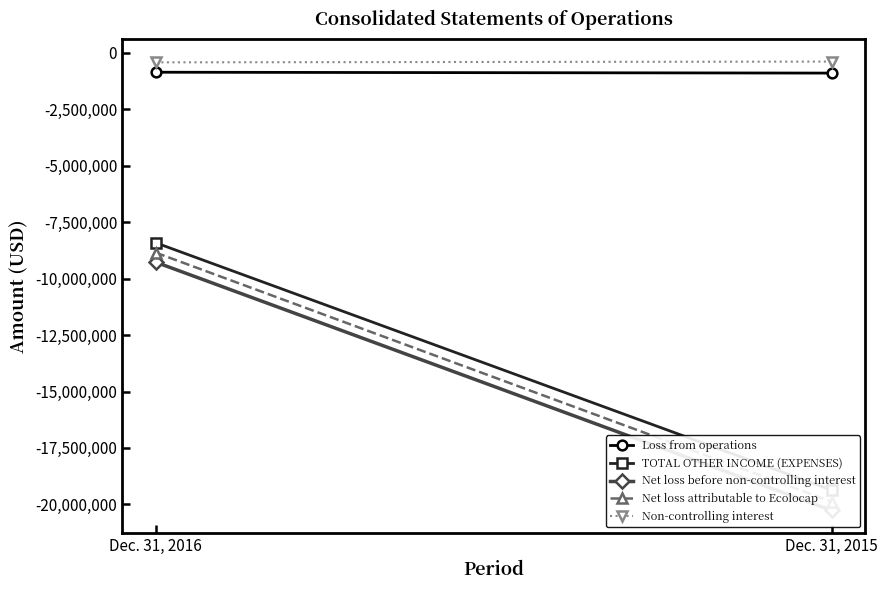

At which category is the sum across all series the highest?

Dec. 31, 2016